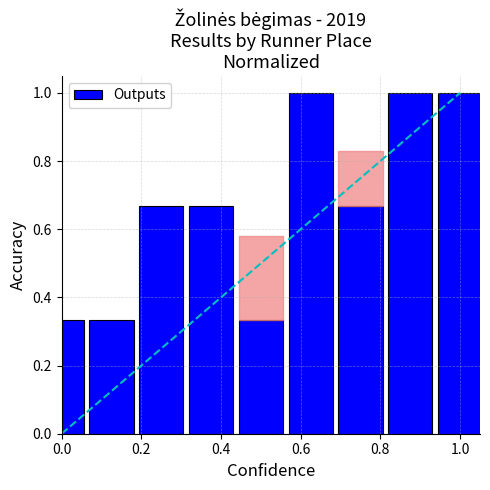

How many bars are there in total?

9